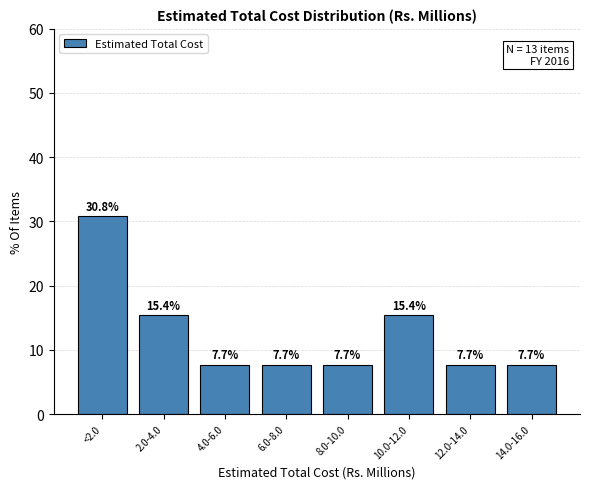

Reading left to right, list all the values displayed in this chart.

<2.0=30.8	2.0-4.0=15.4	4.0-6.0=7.7	6.0-8.0=7.7	8.0-10.0=7.7	10.0-12.0=15.4	12.0-14.0=7.7	14.0-16.0=7.7